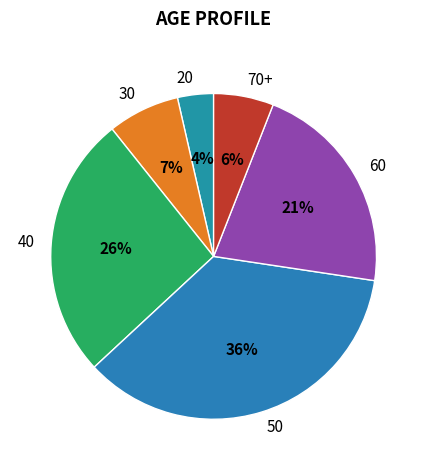

What is the smallest slice in the pie chart?

20